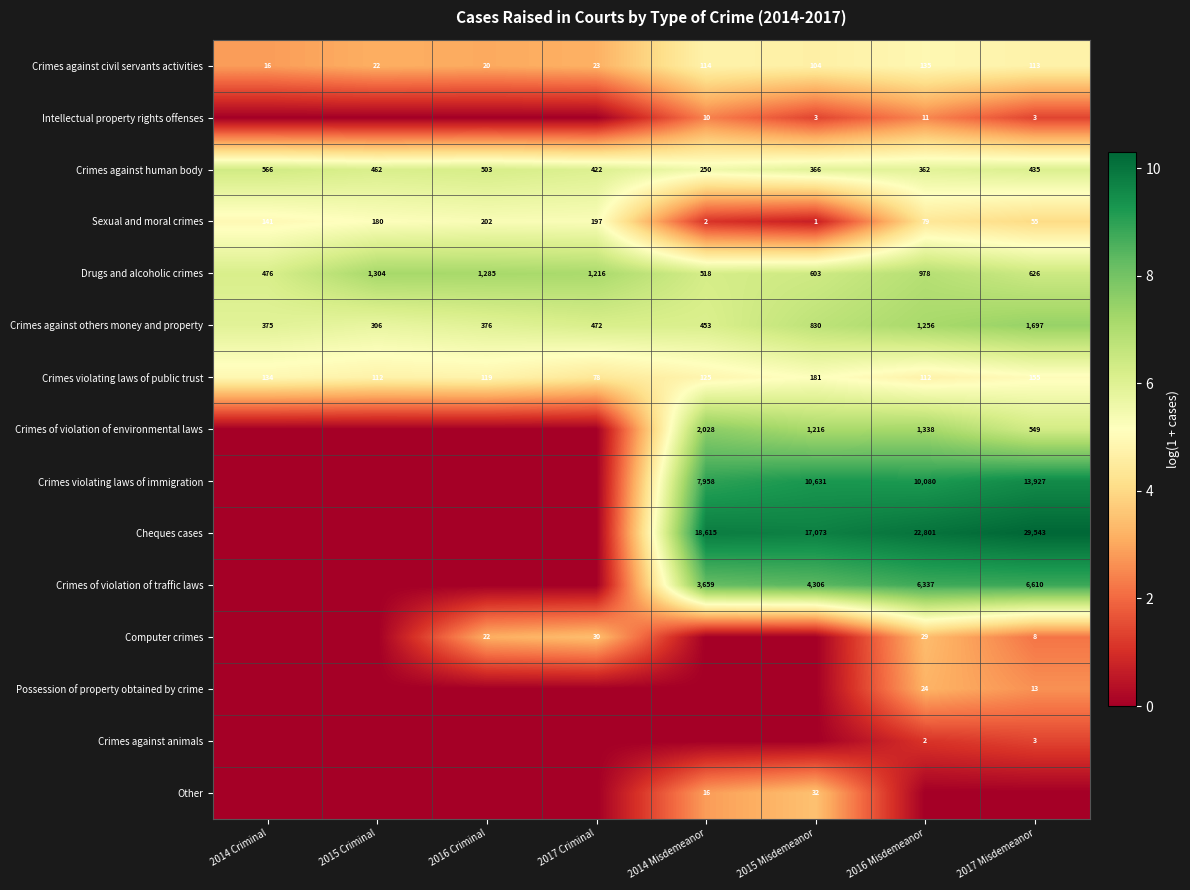

What value does the Crimes against others money and property series have at 2016 Criminal?

376